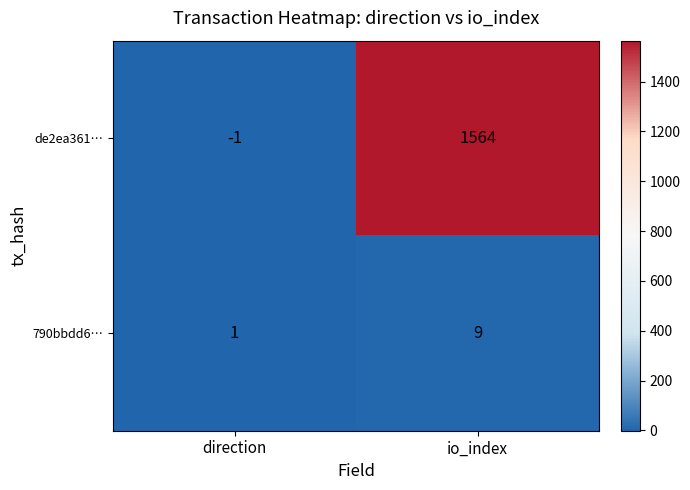

What is the difference between the de2ea361… values at io_index and direction?

1565